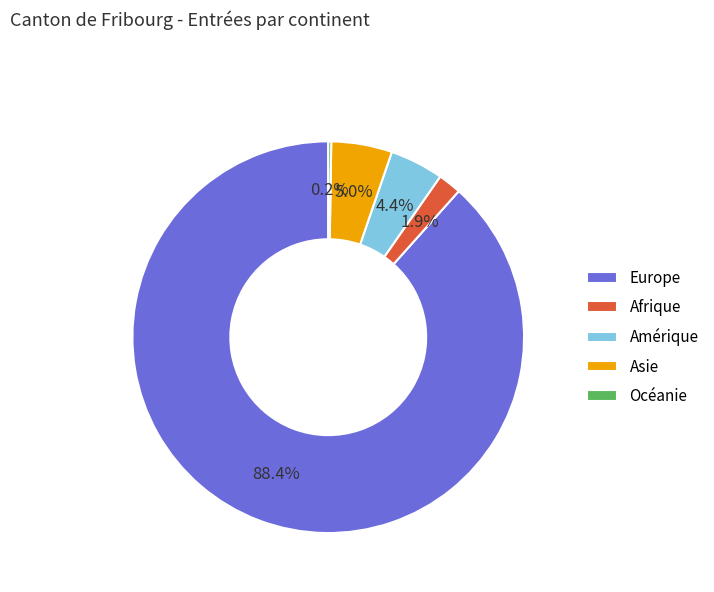

Combined, do Amérique and Europe account for over 50%?

Yes